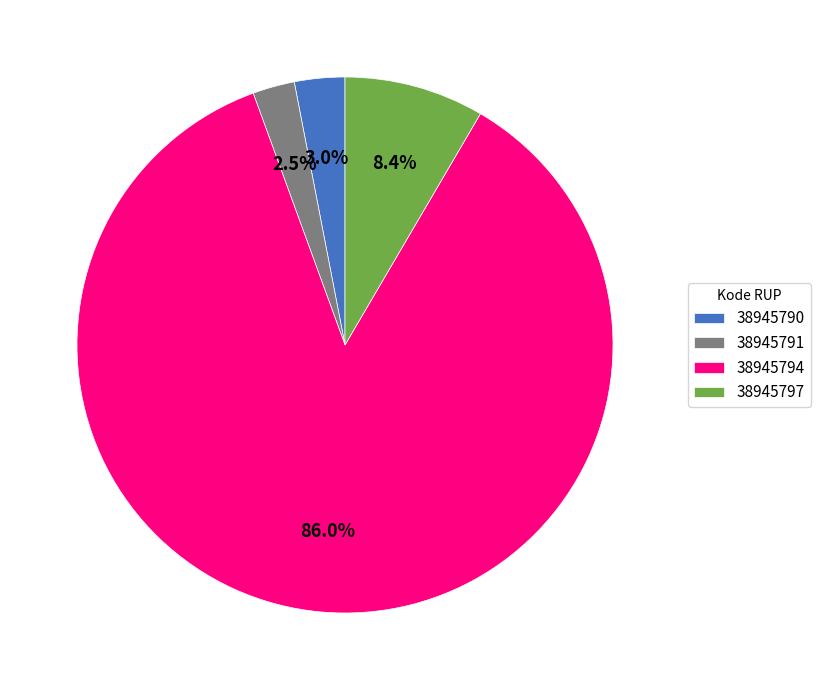

To the nearest percent, what is the combined percentage of 38945797 and 38945791?

11%